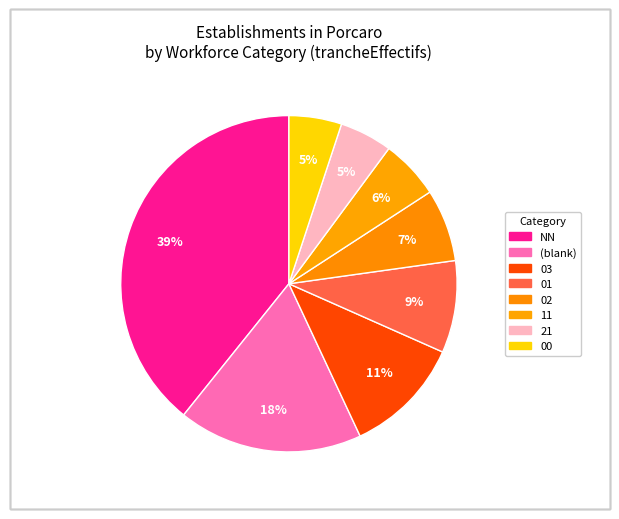

How many segments does this pie chart have?

8